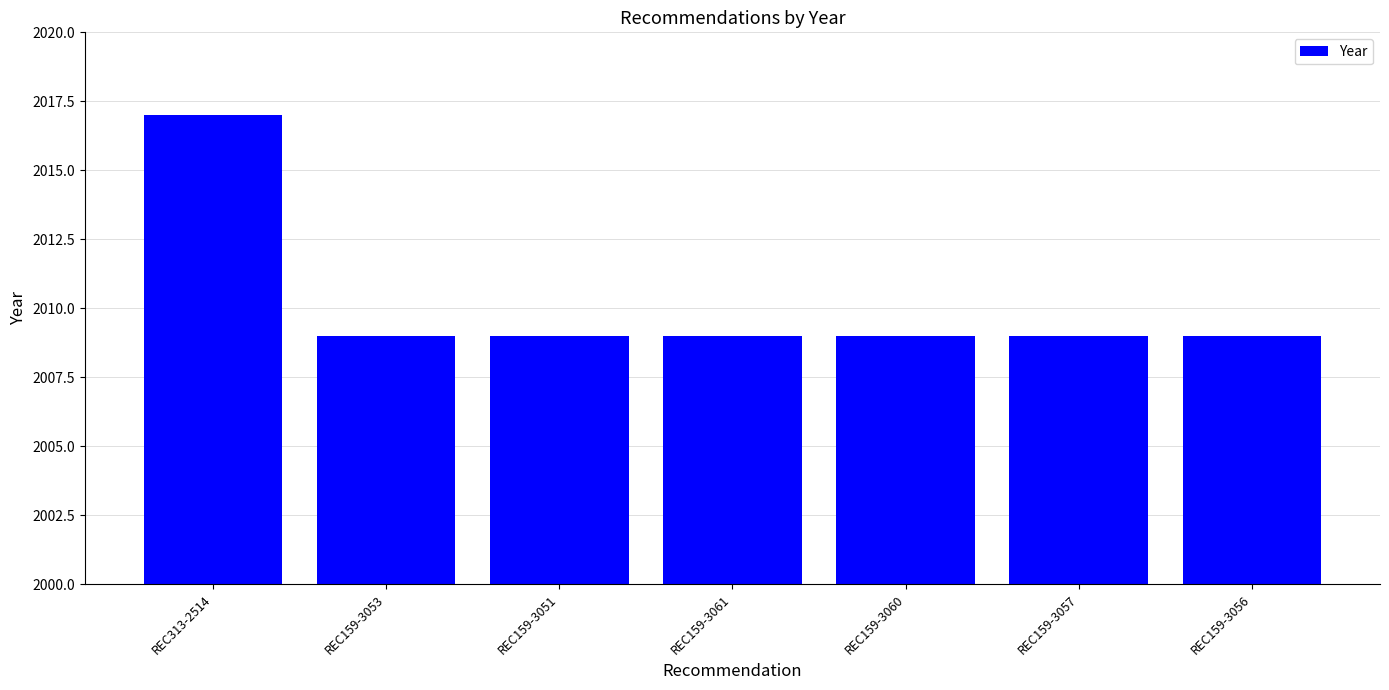

The chart shows a value of 2009 at REC159-3053. True or false?

True